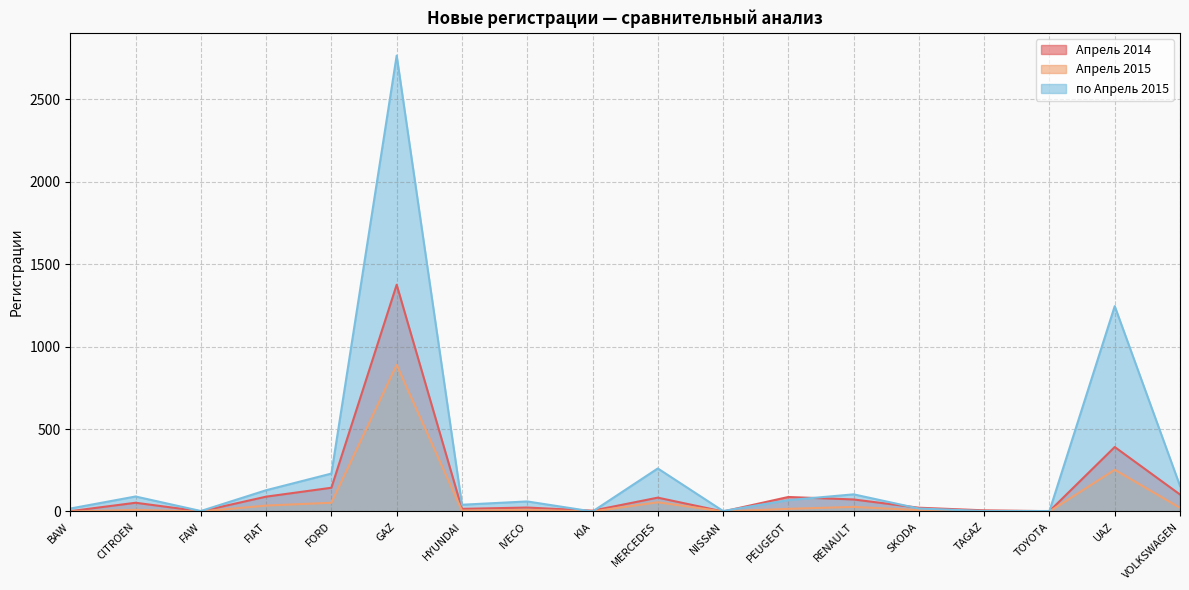

What are all the series names shown in the legend?

Апрель 2014, Апрель 2015, по Апрель 2015